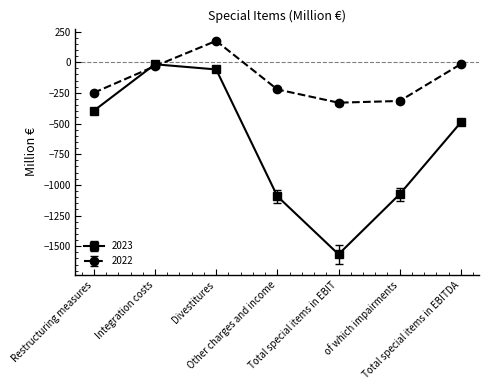

At which label does 2023 first exceed -490?

Restructuring measures